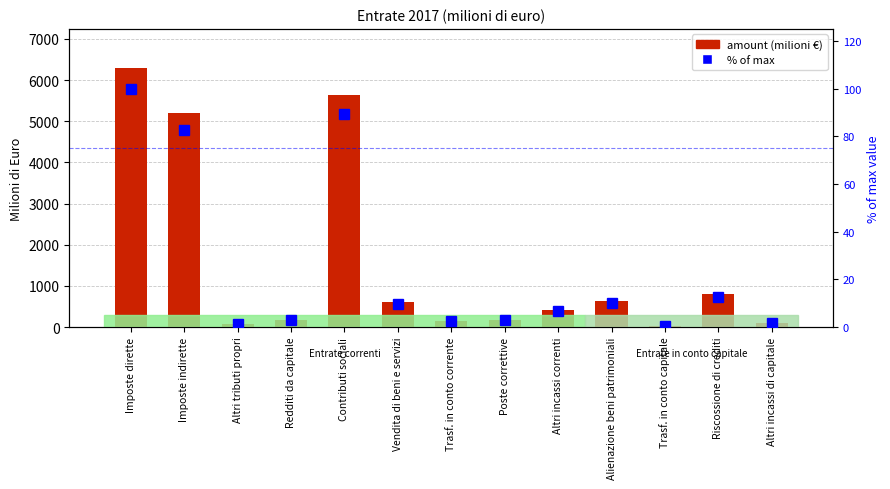

What is the lowest value of the % of max series?

0.4